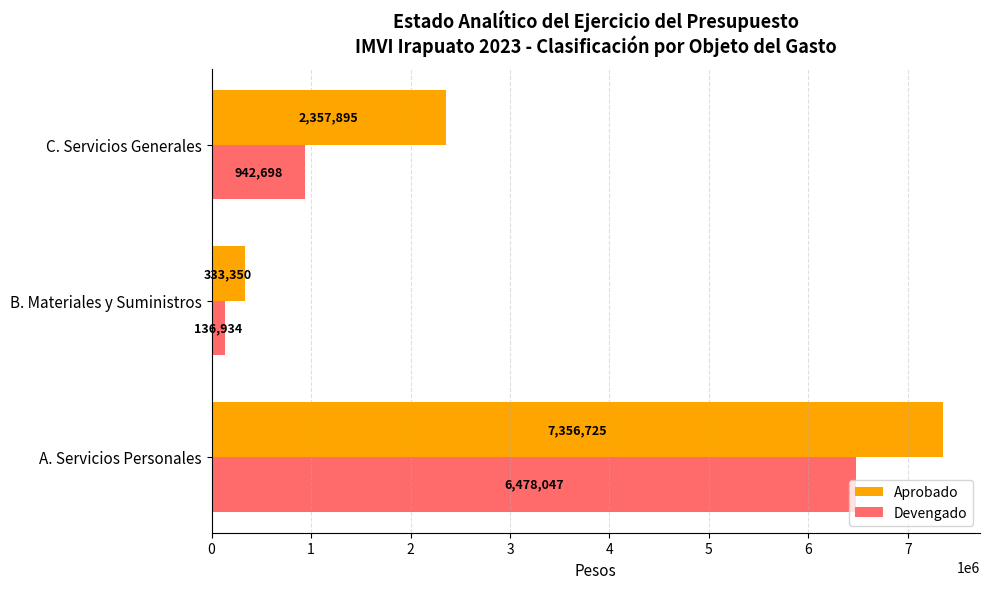

List the labels in order of Devengado value, smallest first.

B. Materiales y Suministros, C. Servicios Generales, A. Servicios Personales